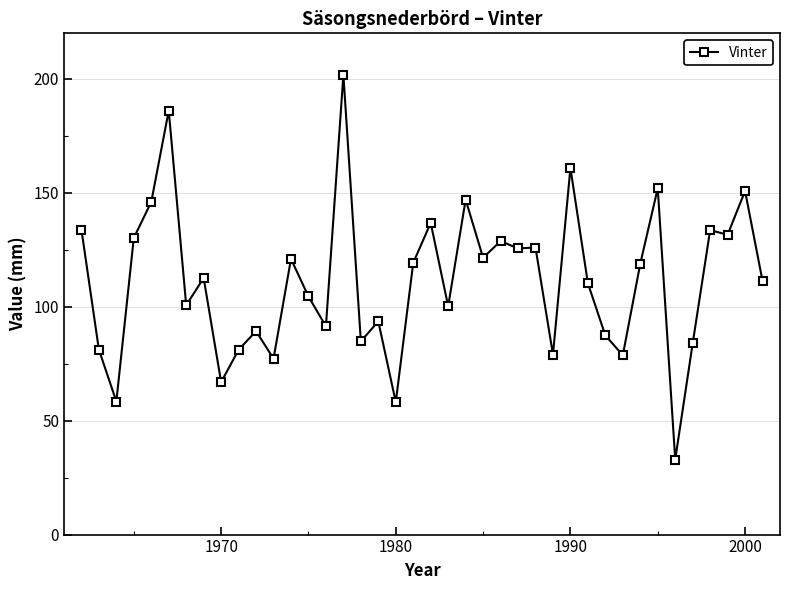

True or false: there are more than 0 points higher than both neighbors.

True